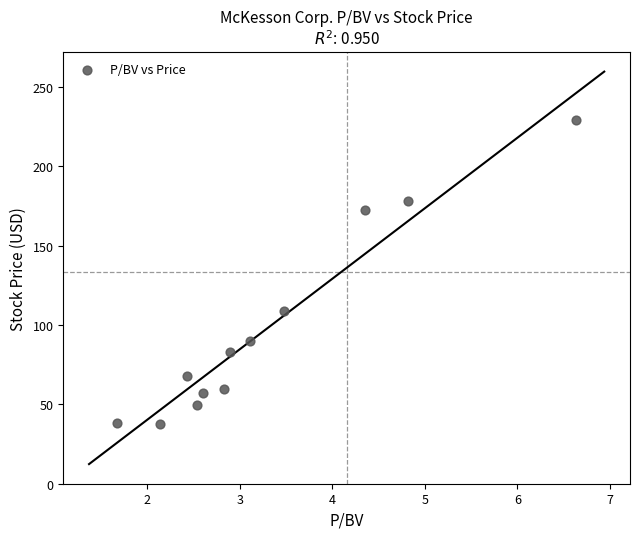

What Y value in the scatter plot is closest to 133?

108.6